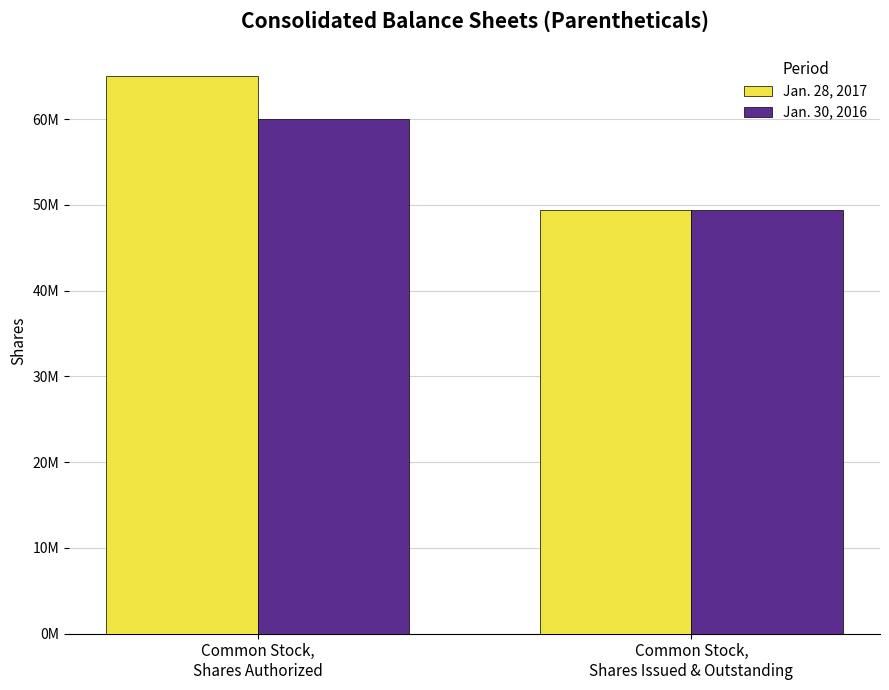

Read the Jan. 28, 2017 value at Common Stock,
Shares Authorized, to the nearest 50.

65000000